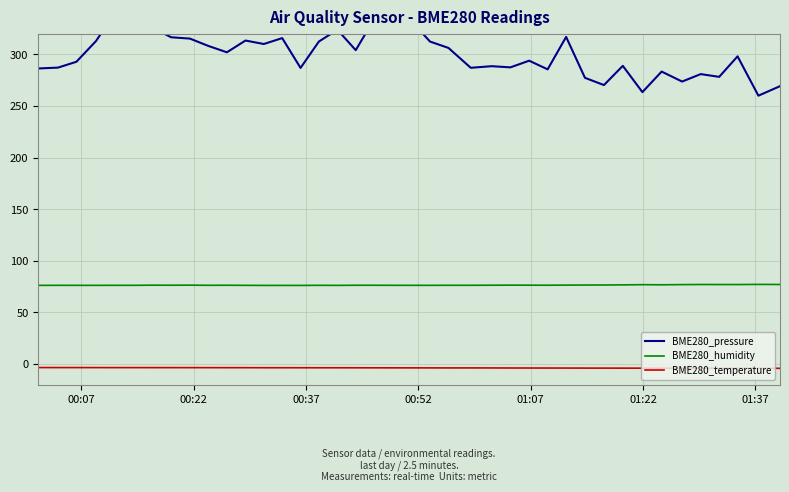

True or false: BME280_temperature and BME280_humidity cross at least once.

False